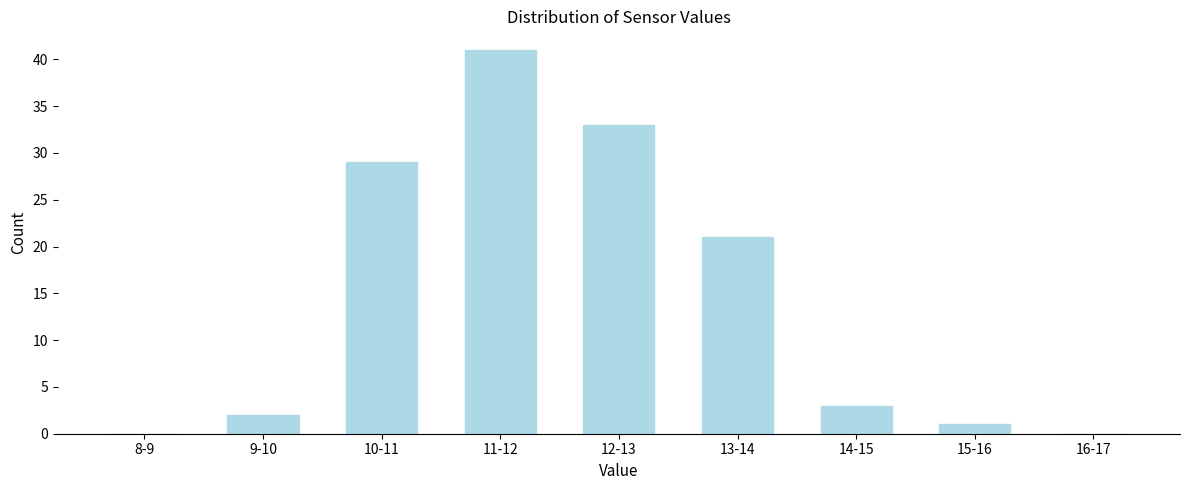

Reading left to right, extract all data points from this chart.

8-9=0	9-10=2	10-11=29	11-12=41	12-13=33	13-14=21	14-15=3	15-16=1	16-17=0